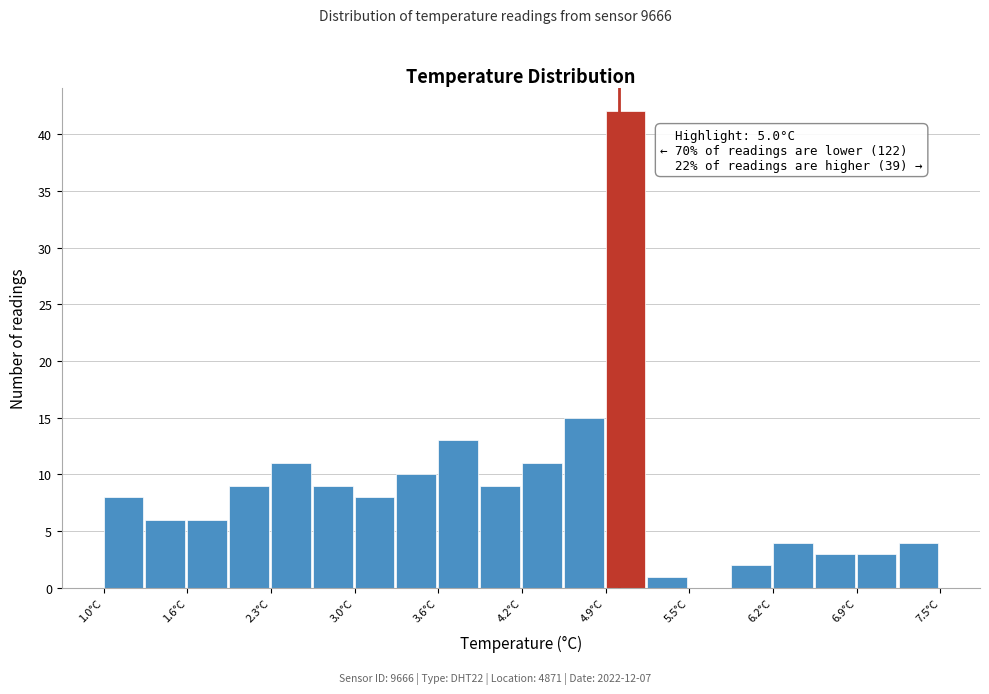

Read against the x-axis, roughly where is the centre of the tallest bar?

5.1